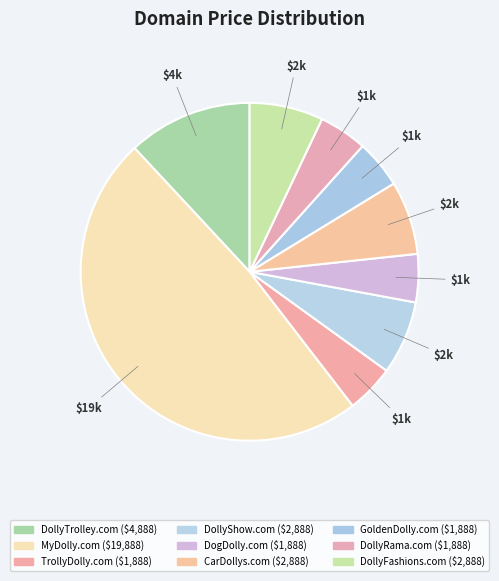

How many segments does this pie chart have?

9